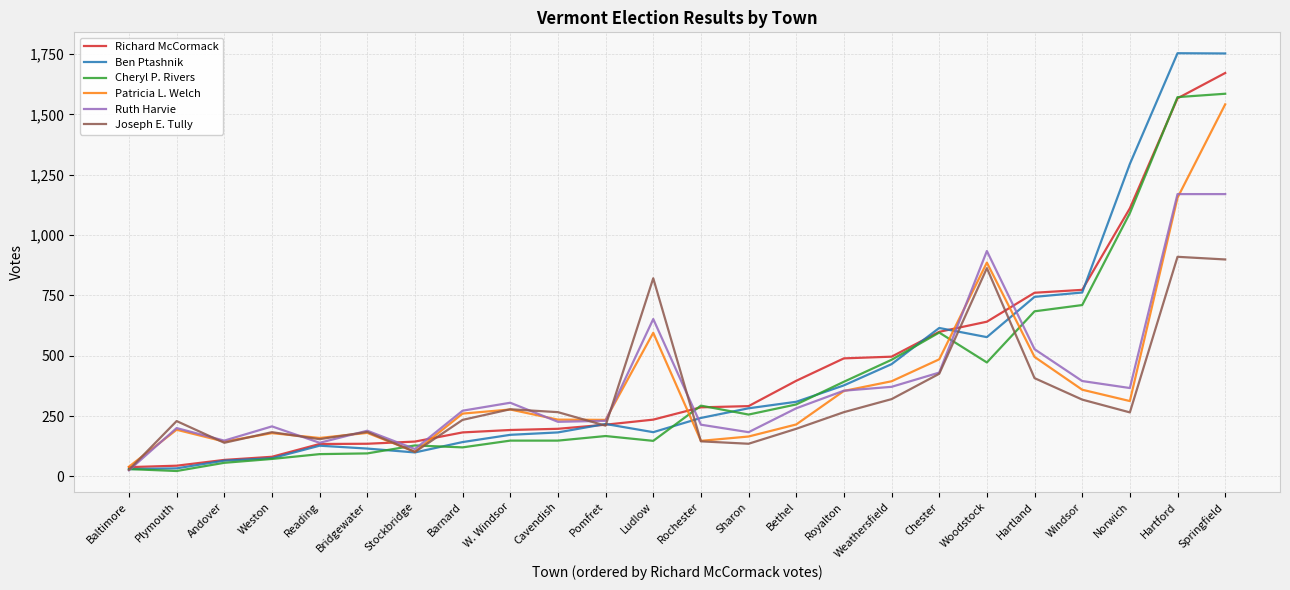

What is the total value across all series at Chester?

3150